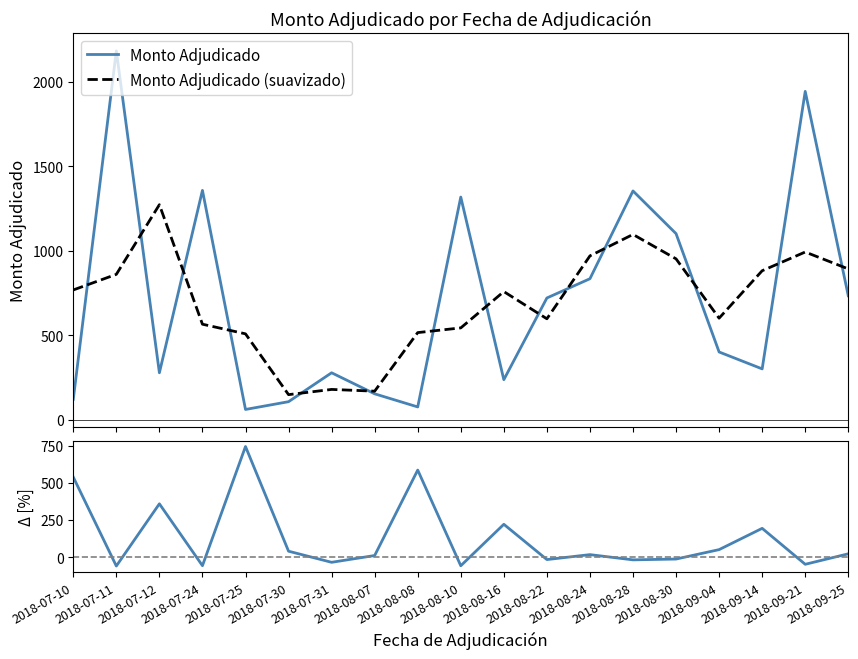

What is the difference between the maximum and minimum values in the Δ [%] series?

806.1